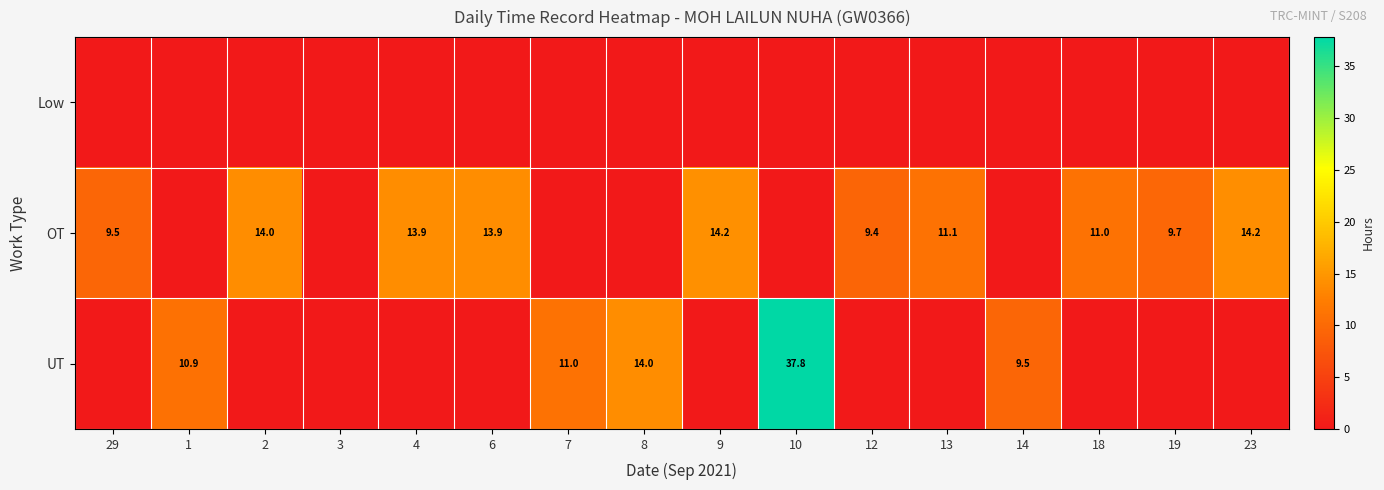

The OT series shows 11.1 at 13. True or false?

True